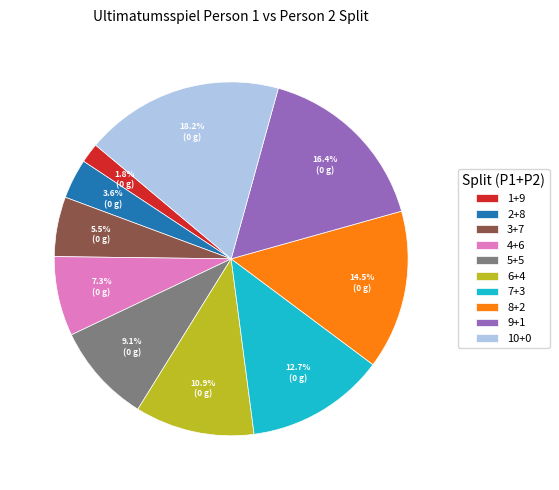

How many segments does this pie chart have?

10